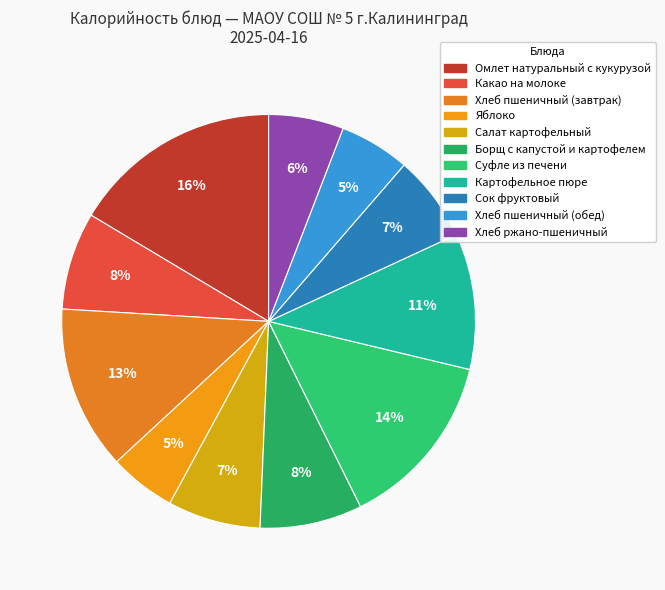

Which slice is the smallest?

Яблоко